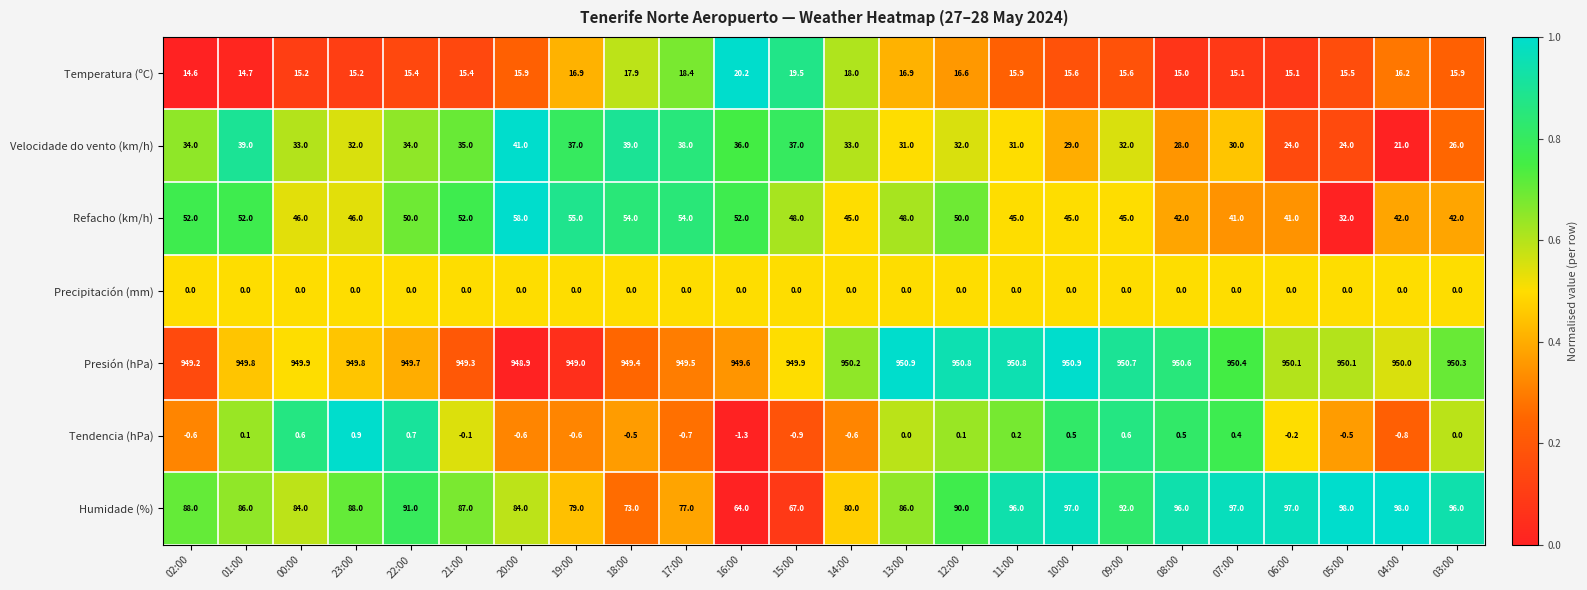

What is the spread (max minus min) of values at 02:00?

949.8